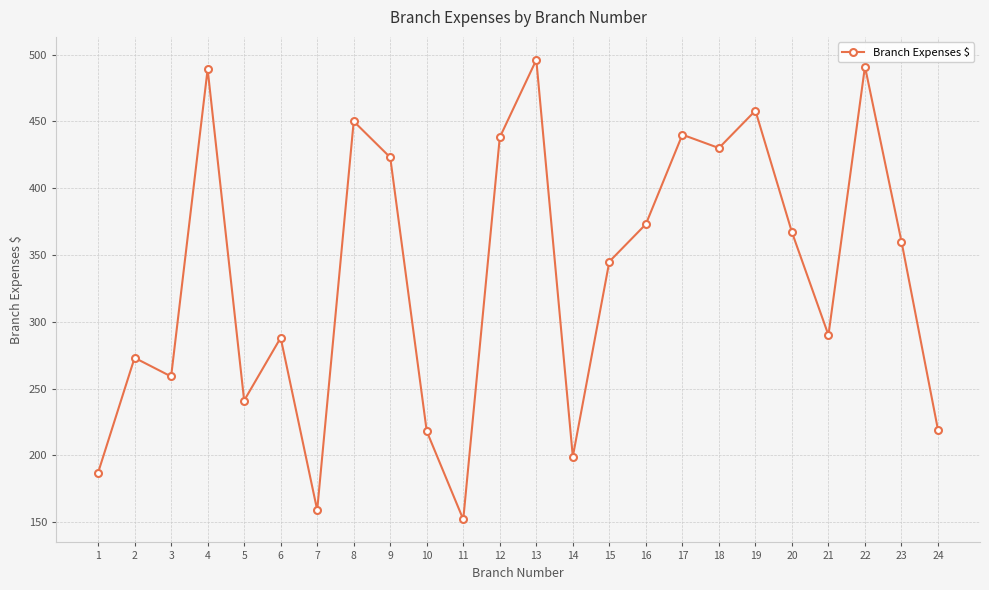

At which label does the data first exceed 360?

4